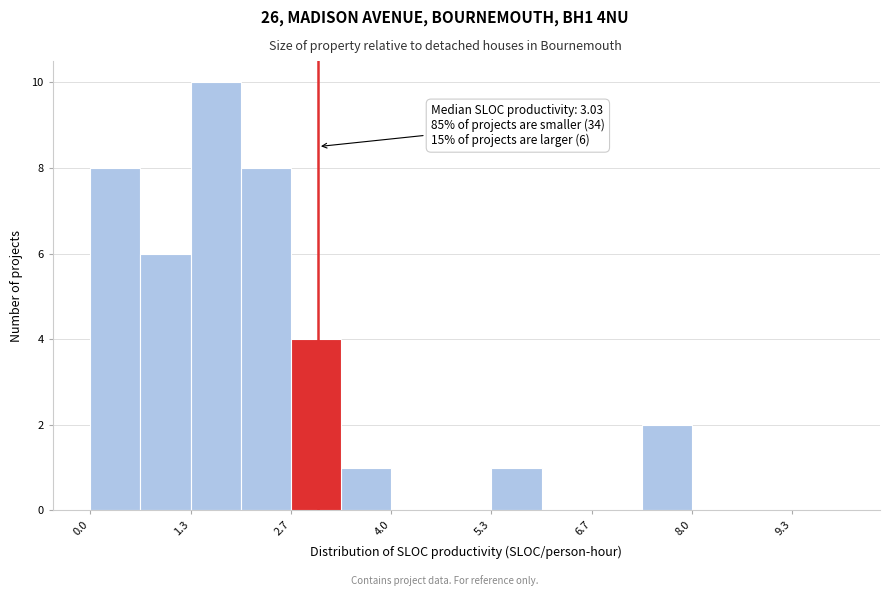

Read against the x-axis, roughly where is the centre of the tallest bar?

1.6